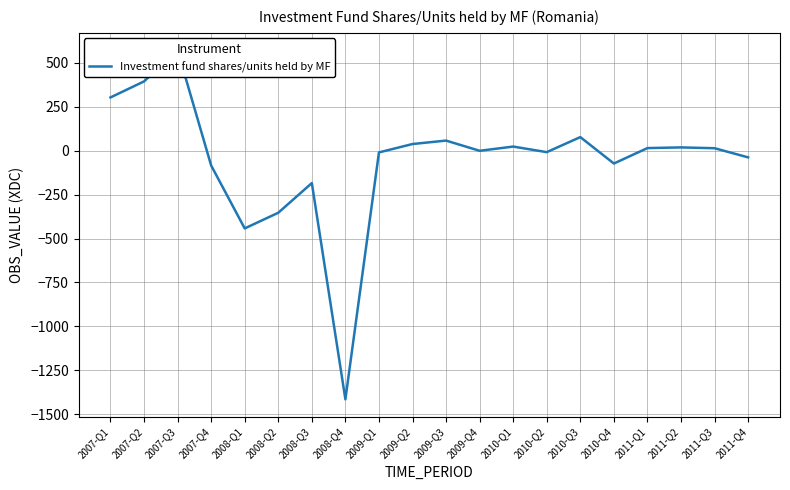

What is the average value?

-55.4